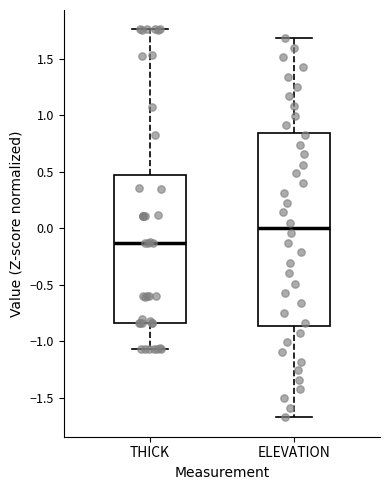

Which box has the lowest median line?

THICK